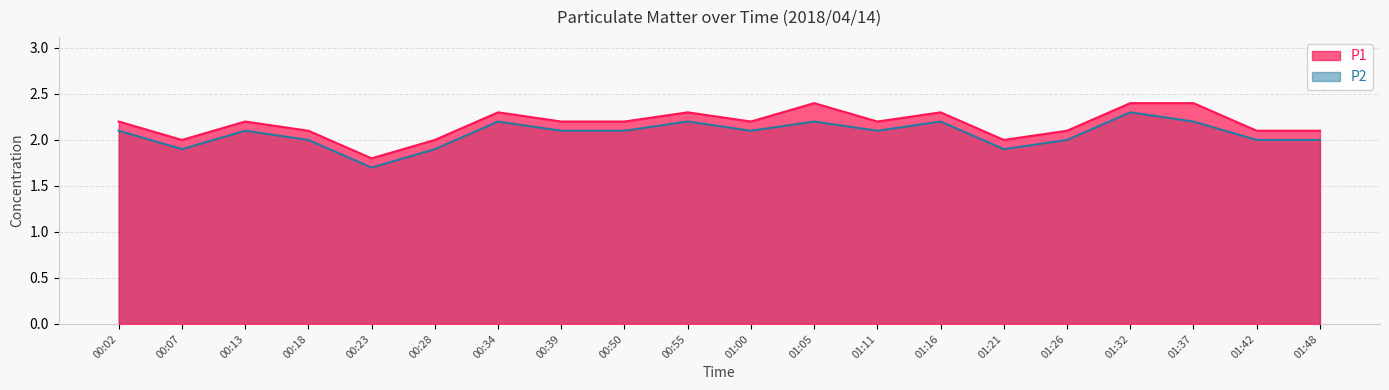

Is the value of P1 at 01:26 greater than the value of P2 at 01:37?

No